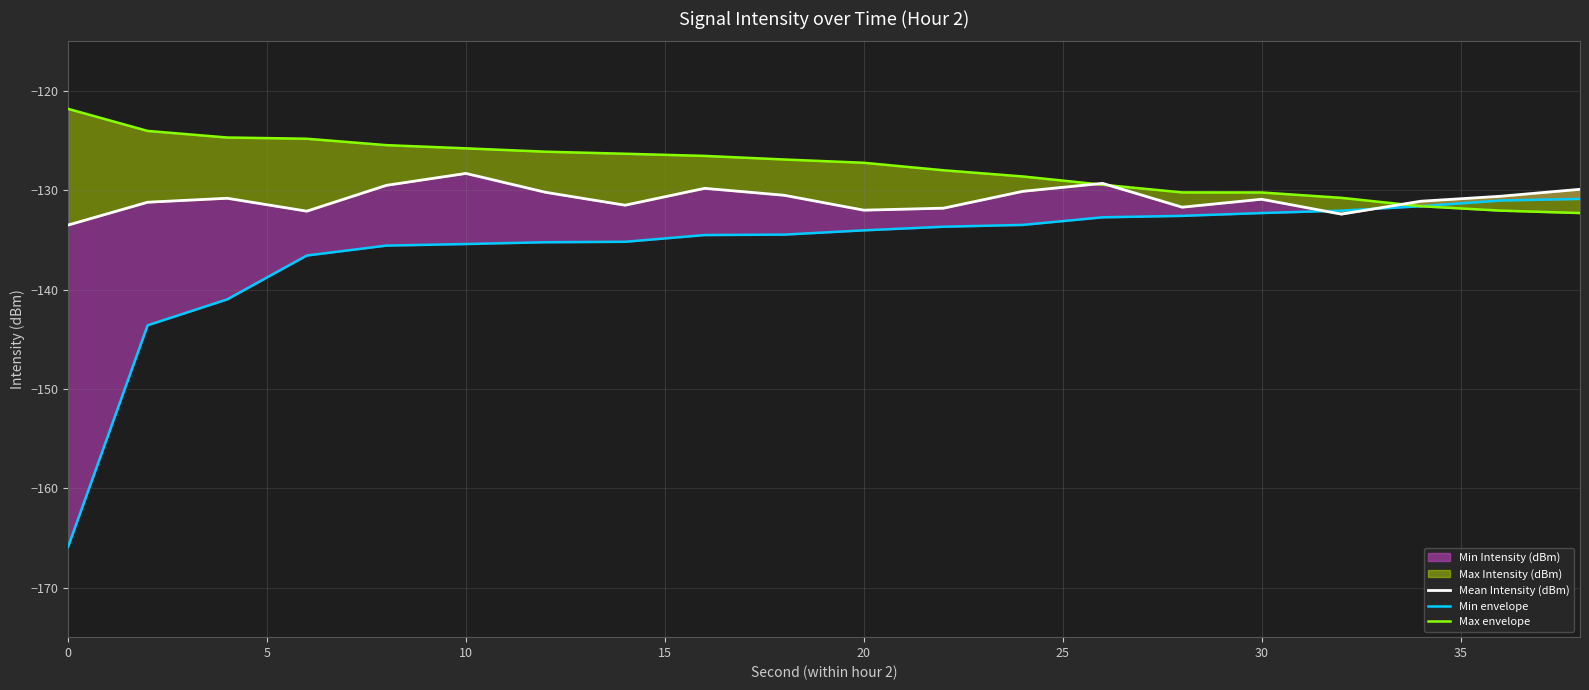

After their last crossing, which series has the higher values: Min envelope or Mean Intensity (dBm)?

Mean Intensity (dBm)